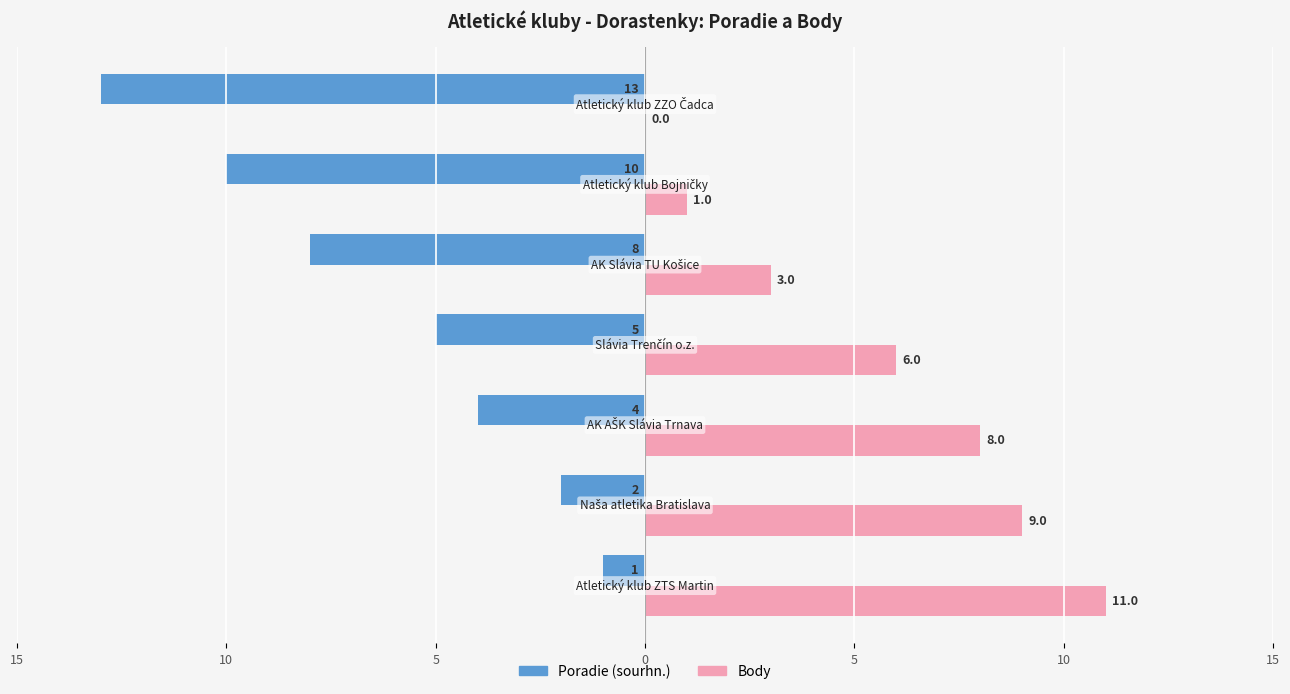

List the series in order of their overall mean, lowest first.

Poradie (sourhn.), Body